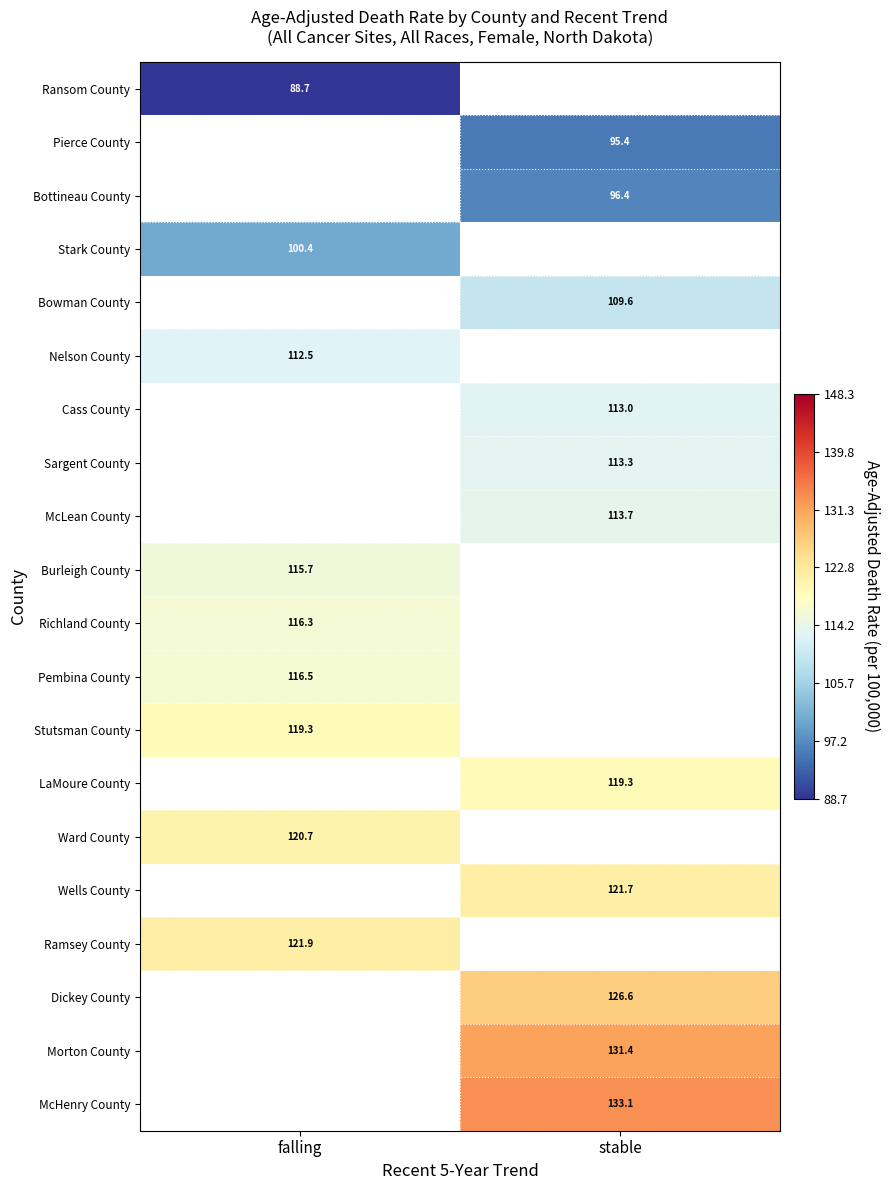

The McHenry County series shows 133.1 at stable. True or false?

True